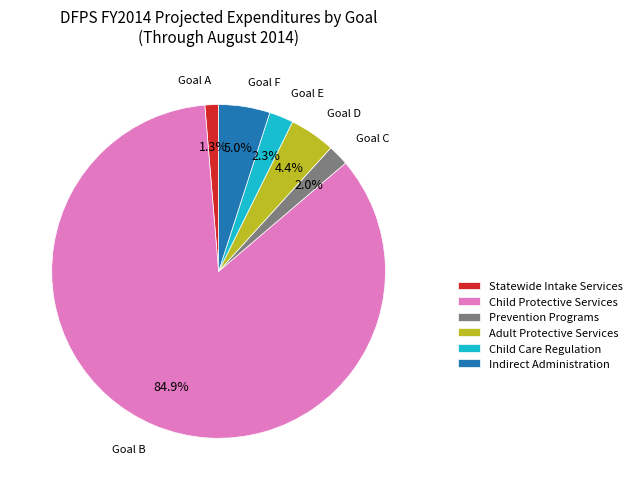

To the nearest percent, what portion does Adult Protective Services represent?

4%